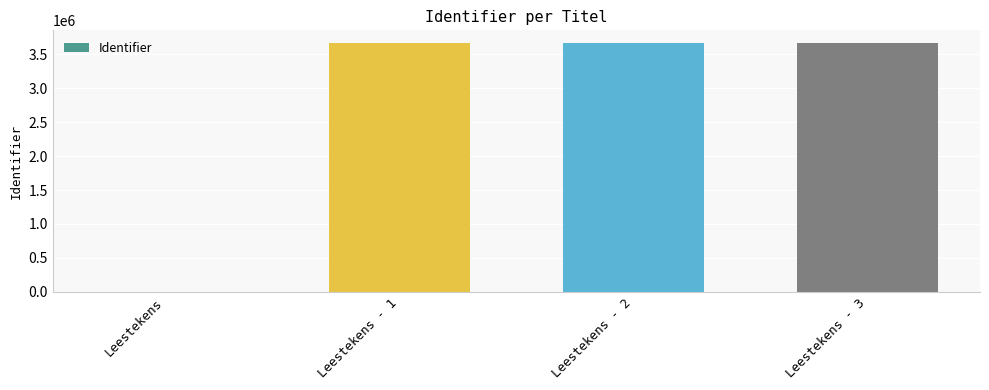

The value at Leestekens - 3 is 1814367. True or false?

False